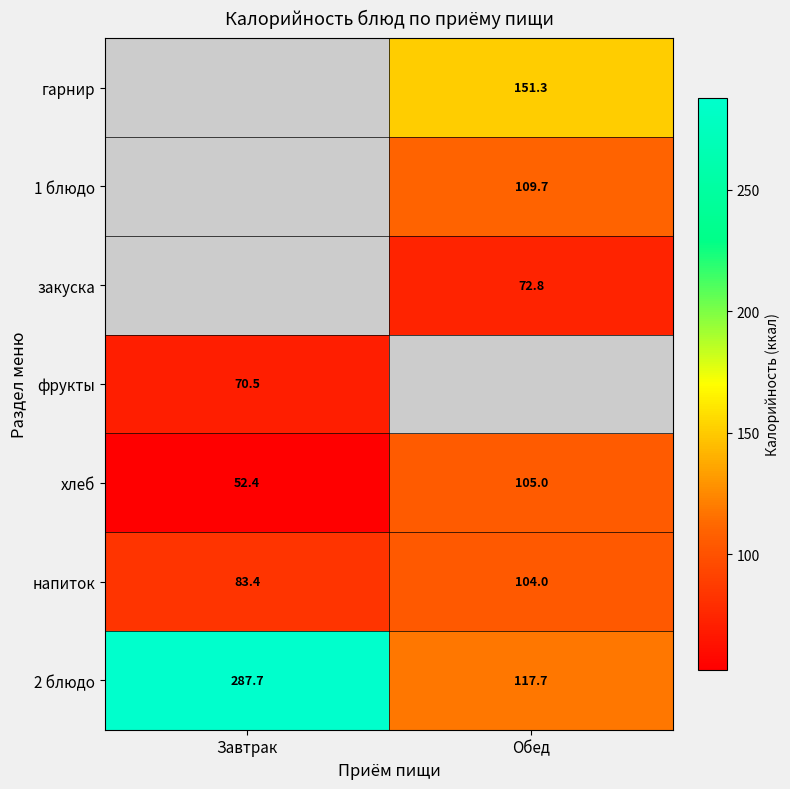

At how many categories does at least one series exceed 206?

1